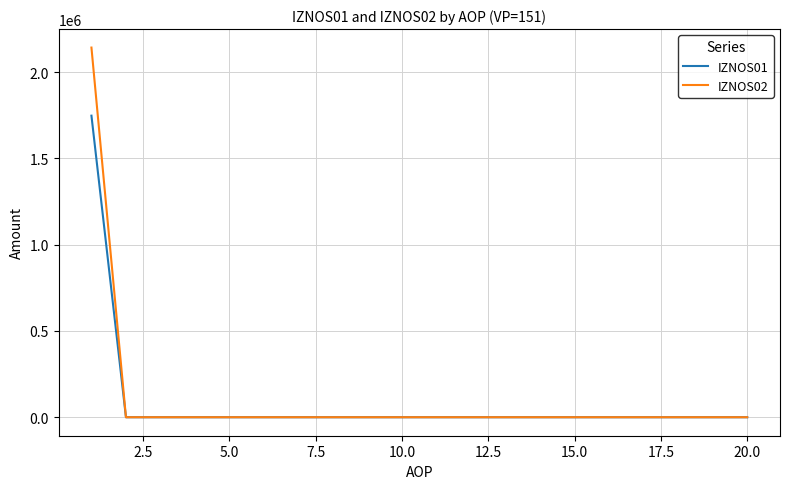

Reading right to left, extract all data points from this chart.

IZNOS01: 0.0	0.0	0.0	0.0	0.0	0.0	0.0	0.0	0.0	0.0	0.0	0.0	0.0	0.0	0.0	0.0	0.0	0.0	0.0	1748285.6
IZNOS02: 0.0	0.0	0.0	0.0	0.0	0.0	0.0	0.0	0.0	0.0	0.0	0.0	0.0	0.0	0.0	0.0	0.0	0.0	0.0	2143096.6